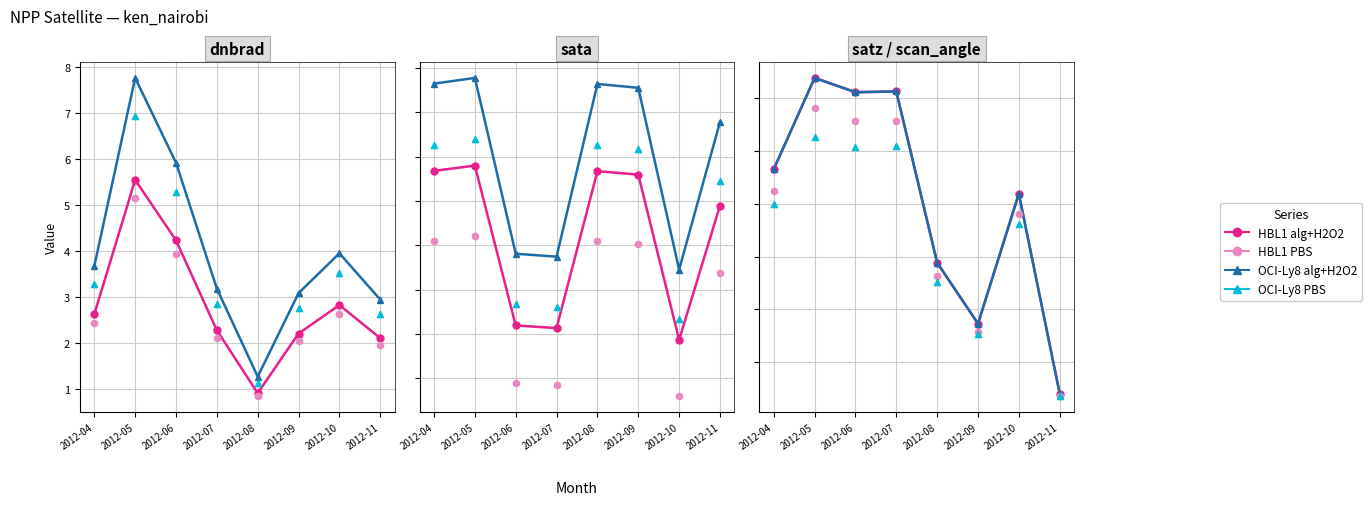

What are all the series names shown in the legend?

HBL1 alg+H2O2, OCI-Ly8 alg+H2O2, HBL1 PBS, OCI-Ly8 PBS